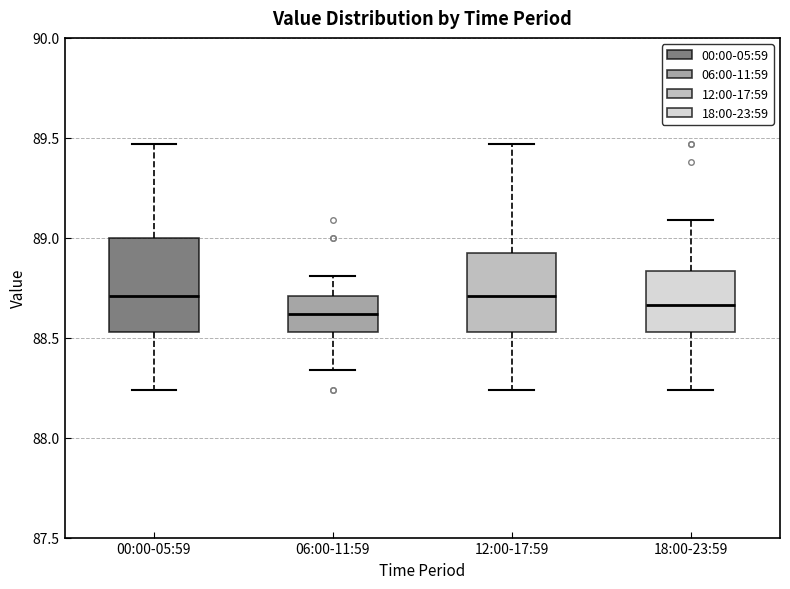

Reading left to right, read every box against the y-axis: the position of its median line, the range the box covers, and the ends of its whiskers. The values are not printed on the chart, so give them approximately, as read against the axis.

00:00-05:59: median 88.70, box 88.55 to 89.00, whiskers 88.25 to 89.45
06:00-11:59: median 88.60, box 88.55 to 88.70, whiskers 88.35 to 88.80
12:00-17:59: median 88.70, box 88.55 to 88.95, whiskers 88.25 to 89.45
18:00-23:59: median 88.65, box 88.55 to 88.85, whiskers 88.25 to 89.10